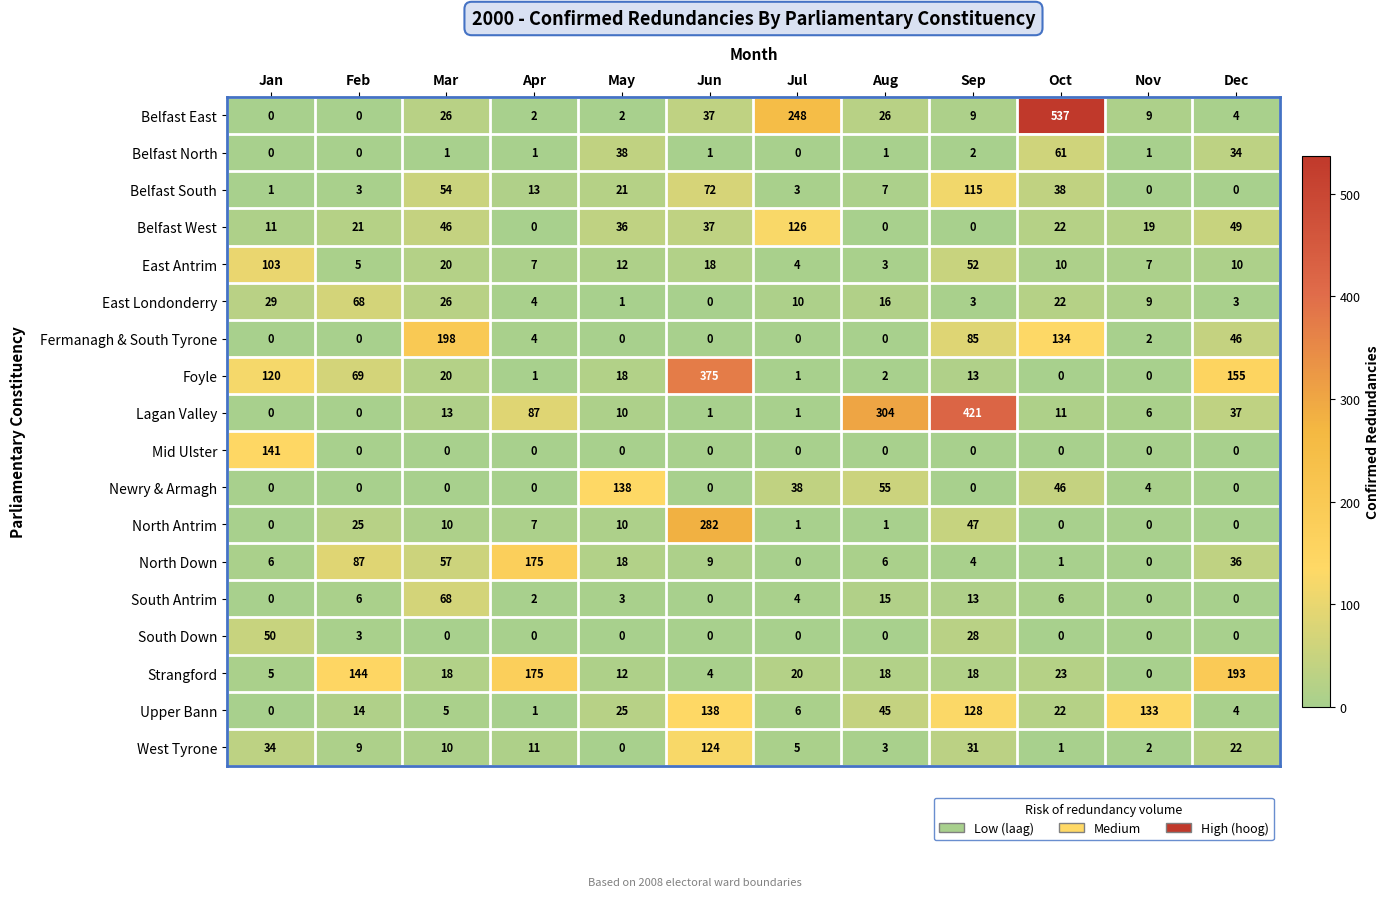

At which category is the sum across all series the highest?

Jun